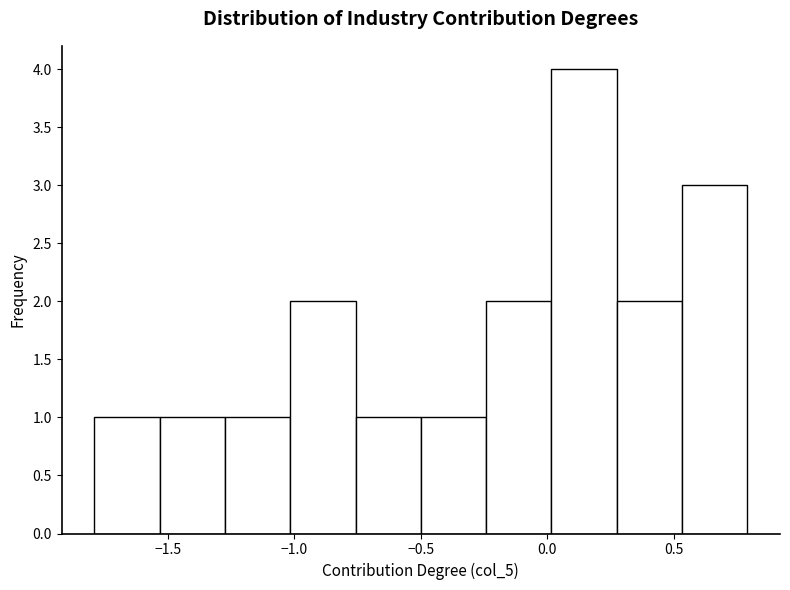

How tall is the bar that spans 0.00 to 0.25 on the x-axis? Neither the bar edges nor the heights are printed on the chart, so give them approximately, as read against the axes.

4